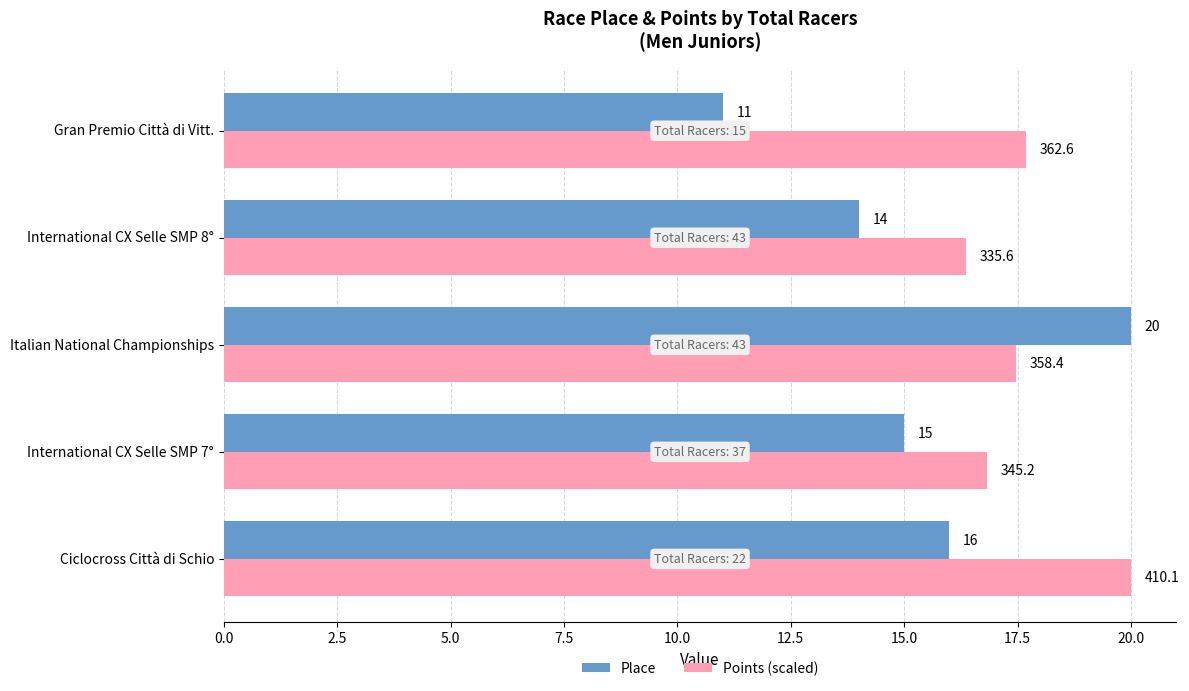

At how many categories does at least one series exceed 18?

2